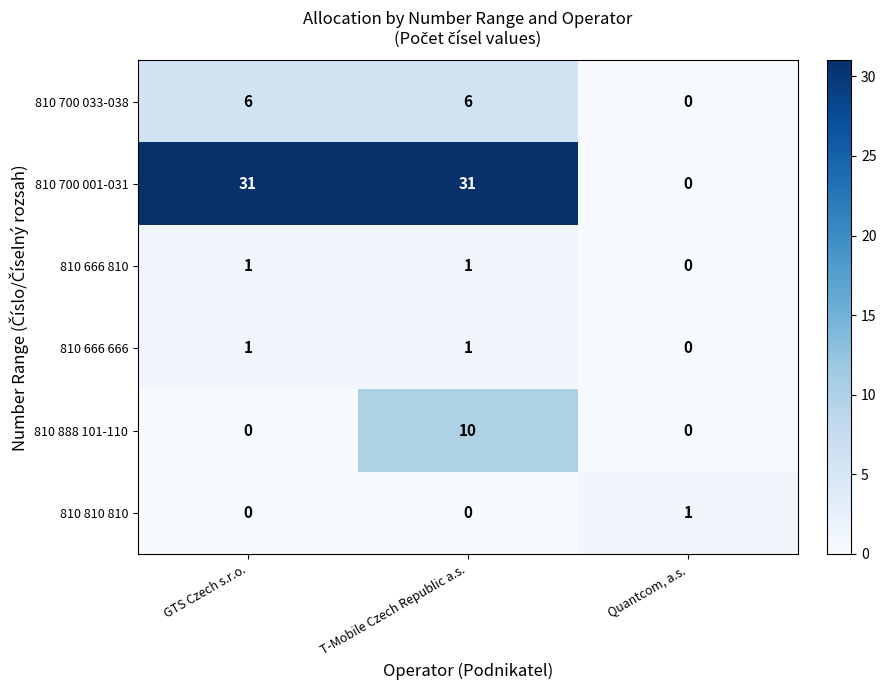

True or false: 810 666 666 has a value of 1 at Quantcom, a.s..

False